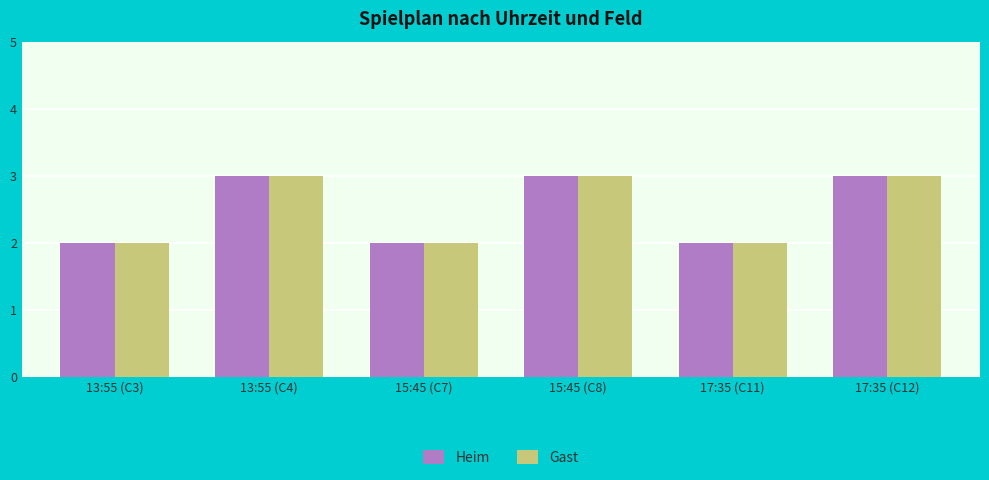

What is the total value across all series at 13:55 (C4)?

6